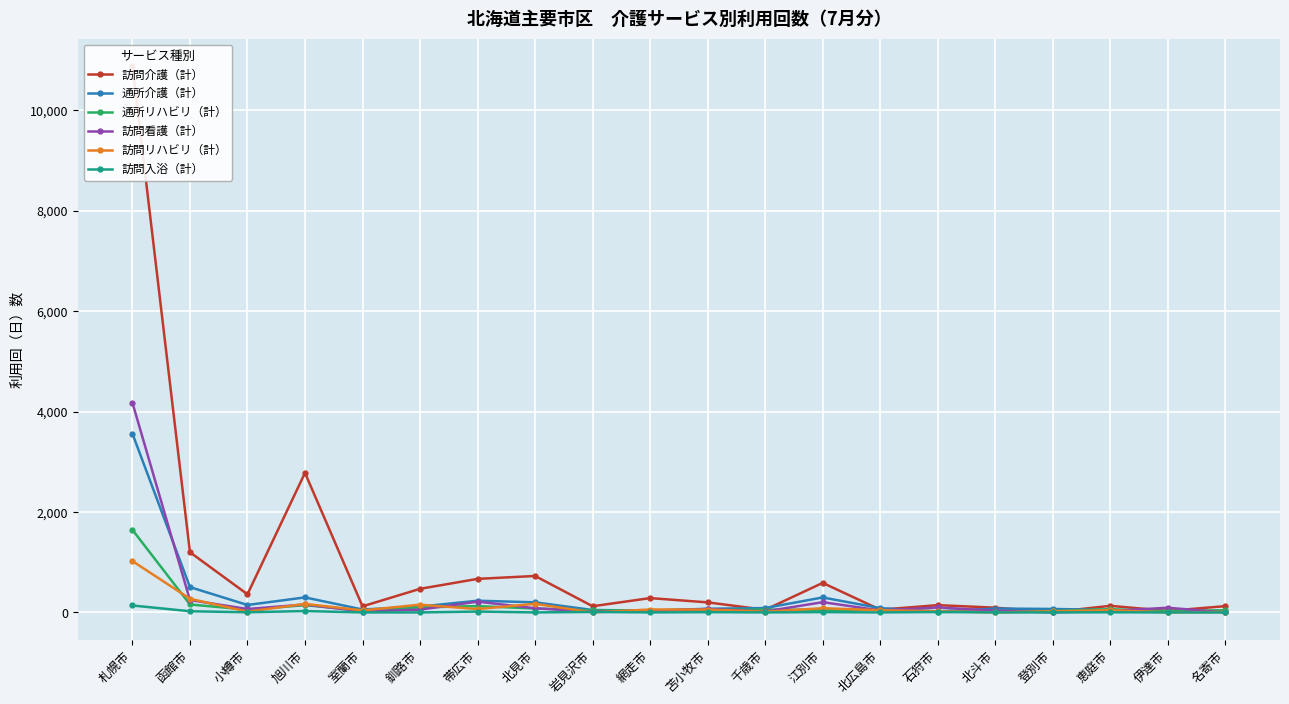

Where do 訪問介護（計） and 訪問リハビリ（計） first cross each other?

北斗市 and 登別市